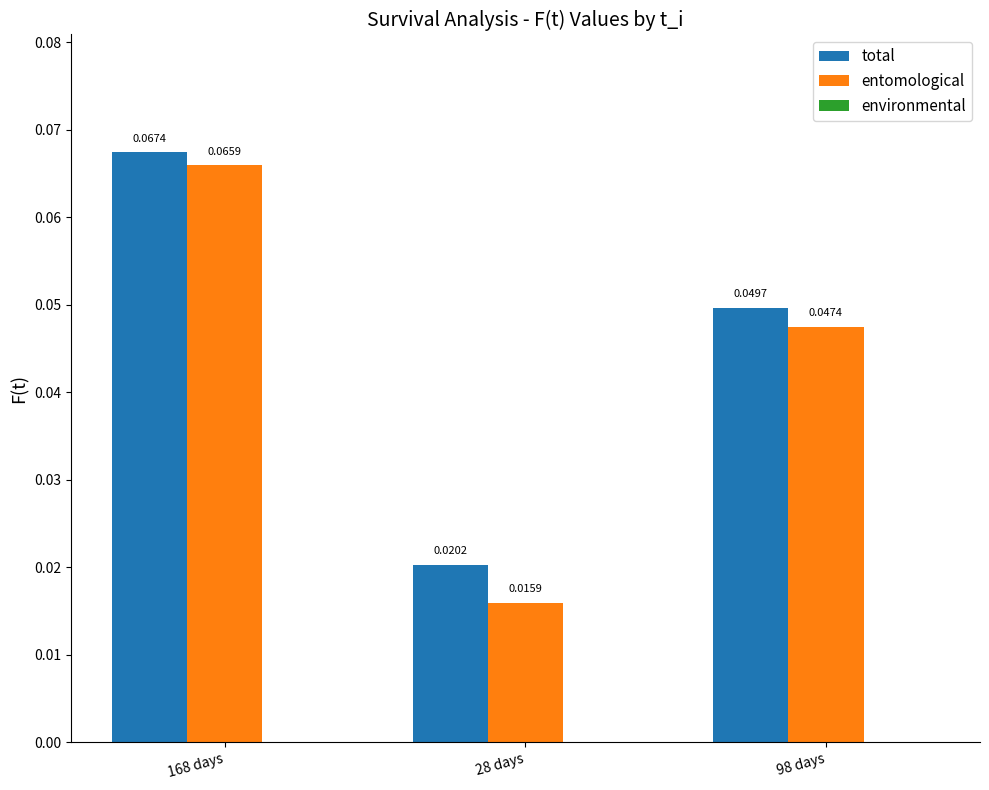

At how many categories does at least one series exceed 0?

3